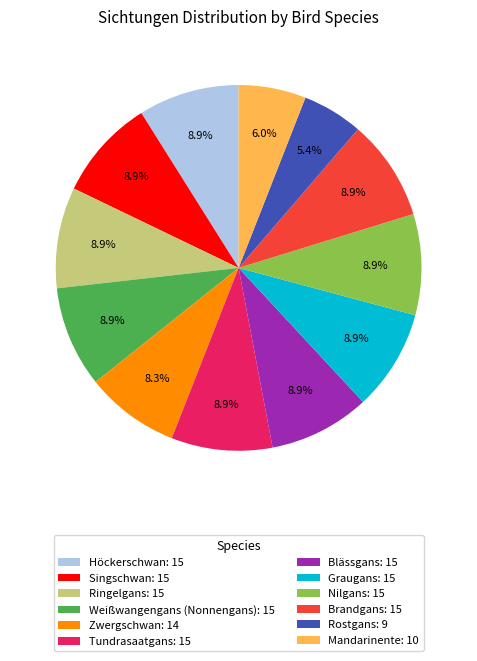

To the nearest percent, what is the difference between the Weißwangengans (Nonnengans) and Zwergschwan slice percentages?

1%